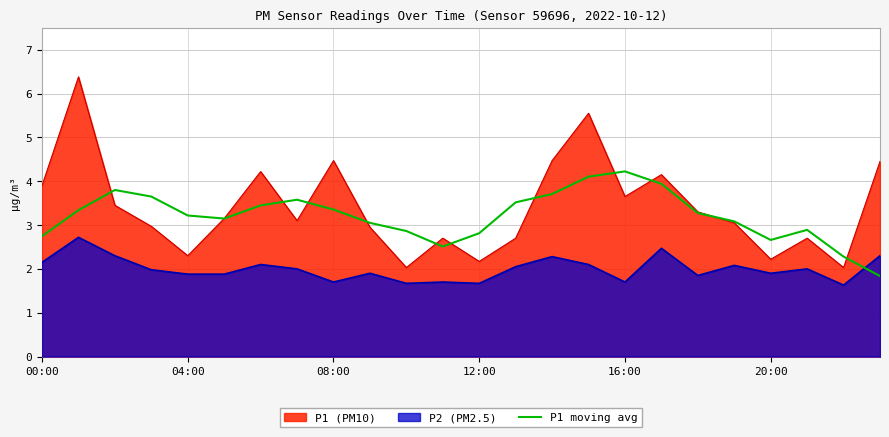

Does the chart have visible grid lines?

Yes